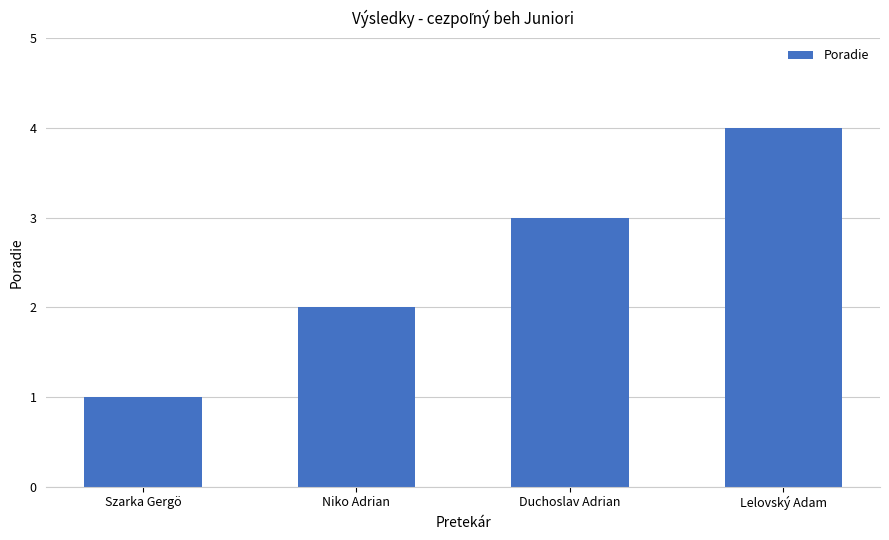

What is the ratio of the value at Duchoslav Adrian to the value at Niko Adrian?

1.5